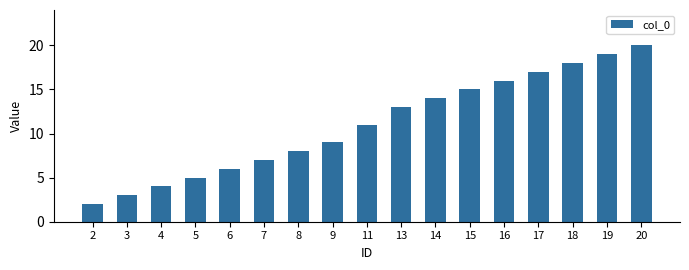

How many categories are shown in the chart?

17